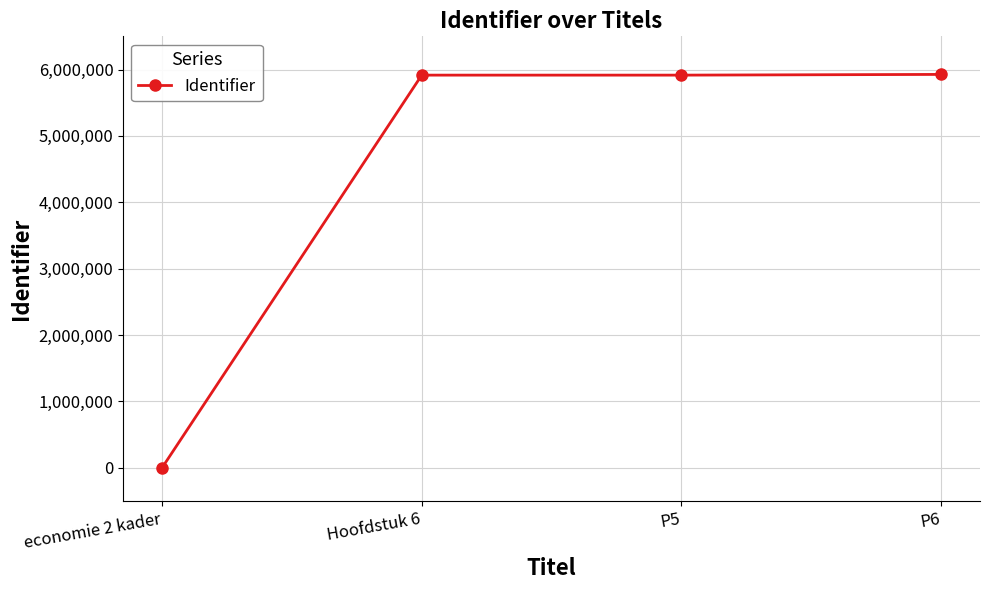

What is the average value?

4439272